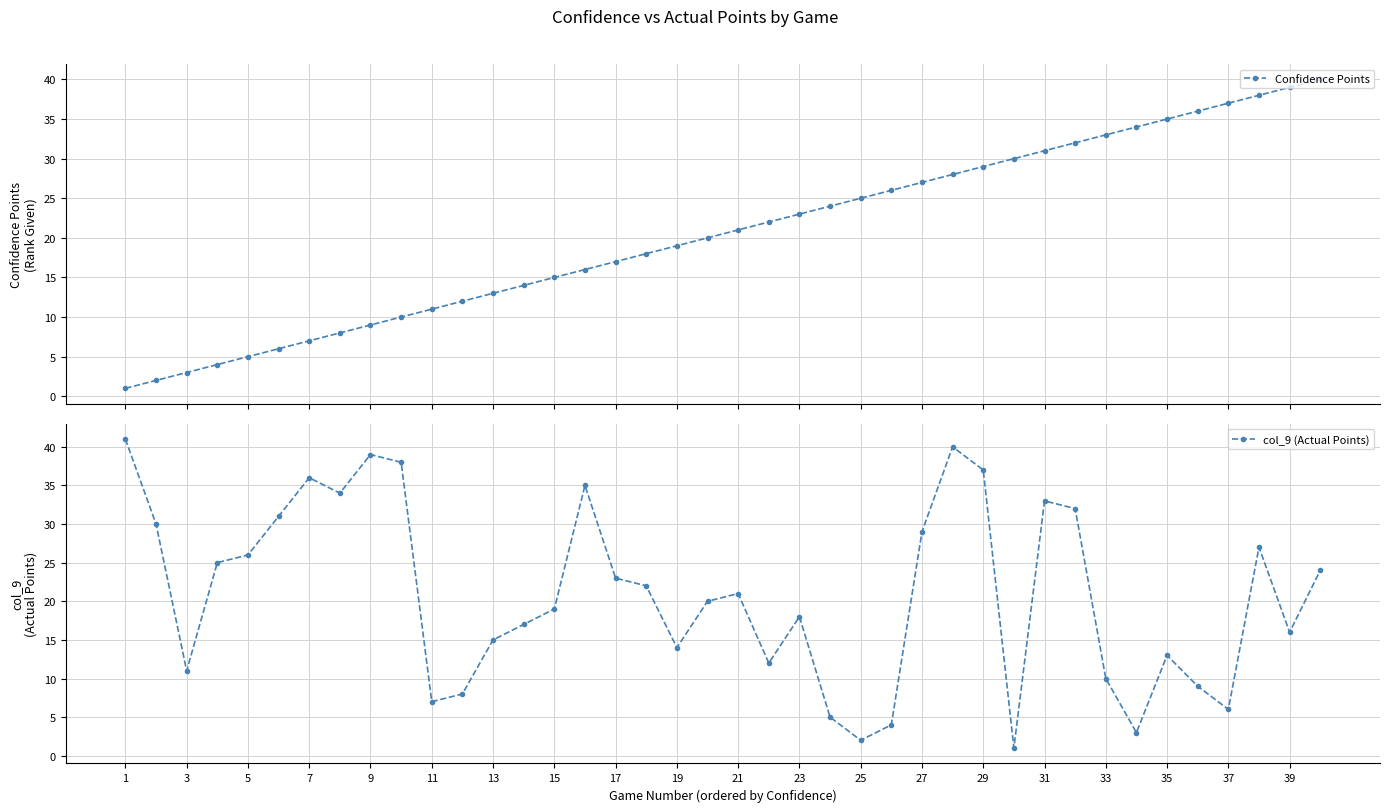

Reading left to right, transcribe all the data shown in this chart.

Confidence Points: 1	2	3	4	5	6	7	8	9	10	11	12	13	14	15	16	17	18	19	20	21	22	23	24	25	26	27	28	29	30	31	32	33	34	35	36	37	38	39	40
col_9 (Actual Points): 41	30	11	25	26	31	36	34	39	38	7	8	15	17	19	35	23	22	14	20	21	12	18	5	2	4	29	40	37	1	33	32	10	3	13	9	6	27	16	24